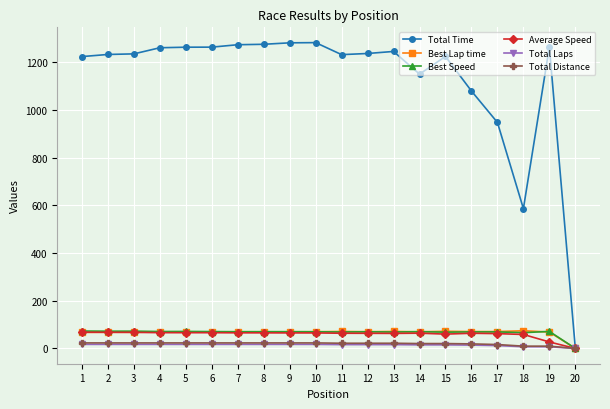

What is the highest value of the Best Speed series?

73.0